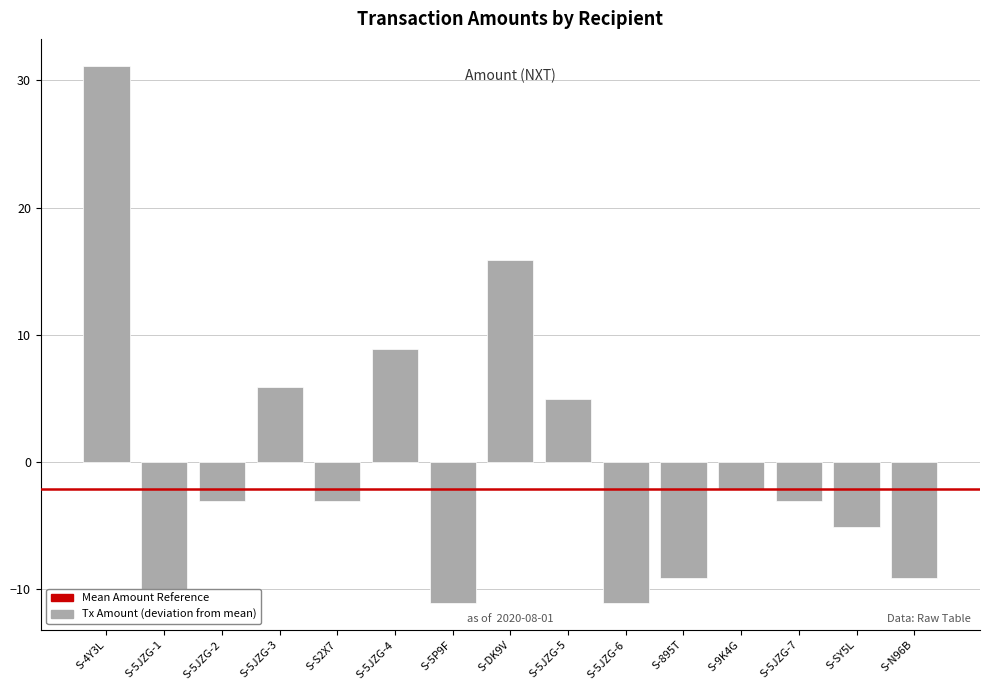

What is the label of the 10th bar from the right?

S-5JZG-4